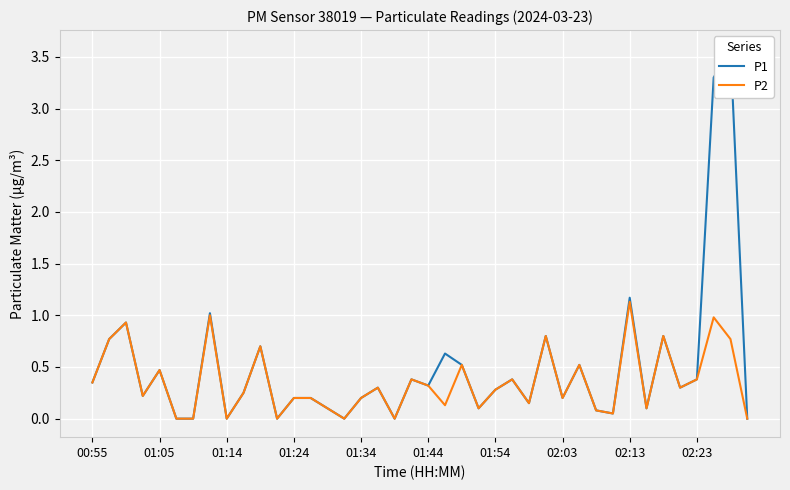

Reading right to left, list all the values displayed in this chart.

P1: 0.0	3.6	3.3	0.4	0.3	0.8	0.1	1.2	0.1	0.1	0.5	0.2	0.8	0.1	0.4	0.3	0.1	0.5	0.6	0.3	0.4	0.0	0.3	0.2	0.0	0.1	0.2	0.2	0.0	0.7	0.2	0.0	1.0	0.0	0.0	0.5	0.2	0.9	0.8	0.3
P2: 0.0	0.8	1.0	0.4	0.3	0.8	0.1	1.1	0.1	0.1	0.5	0.2	0.8	0.1	0.4	0.3	0.1	0.5	0.1	0.3	0.4	0.0	0.3	0.2	0.0	0.1	0.2	0.2	0.0	0.7	0.2	0.0	1.0	0.0	0.0	0.5	0.2	0.9	0.8	0.3